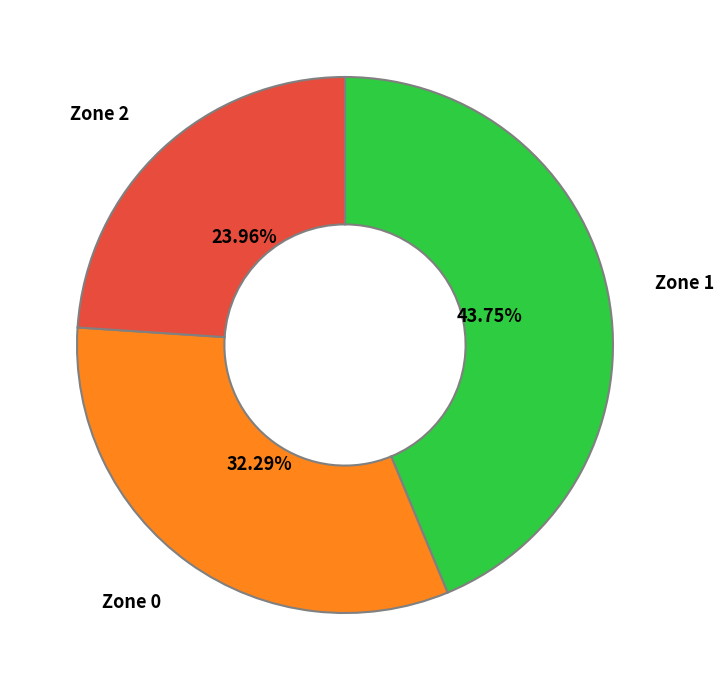

Combined, do Zone 1 and Zone 2 account for over 50%?

Yes